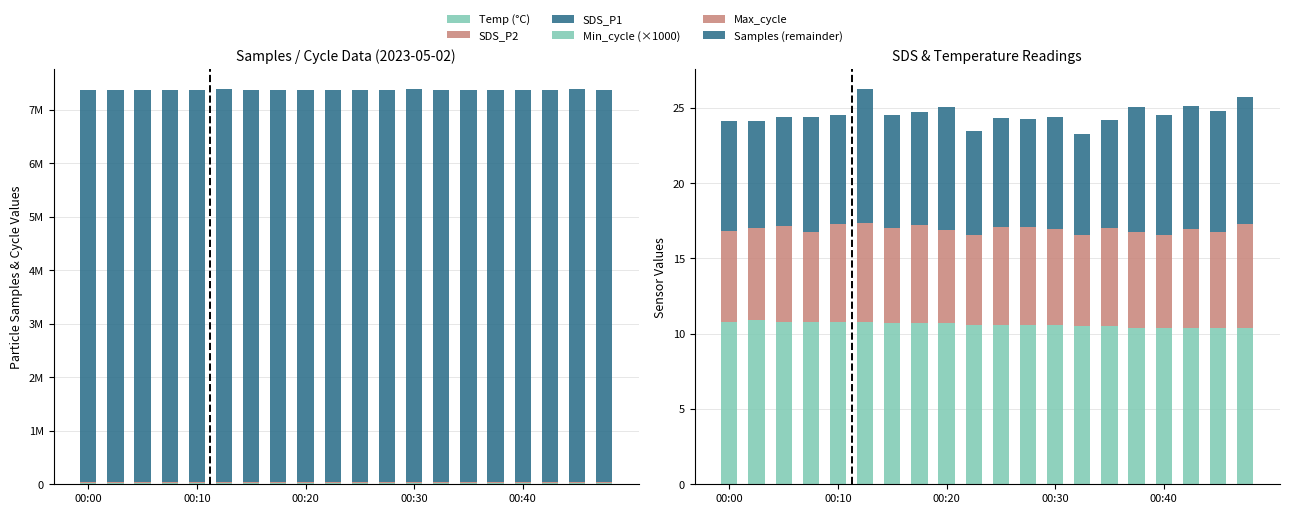

Rank the categories by Samples (remainder) value from lowest to highest.

16, 8, 00:40, 00:00, 10, 15, 6, 19, 17, 14, 13, 00:10, 9, 7, 00:20, 00:30, 11, 12, 5, 18